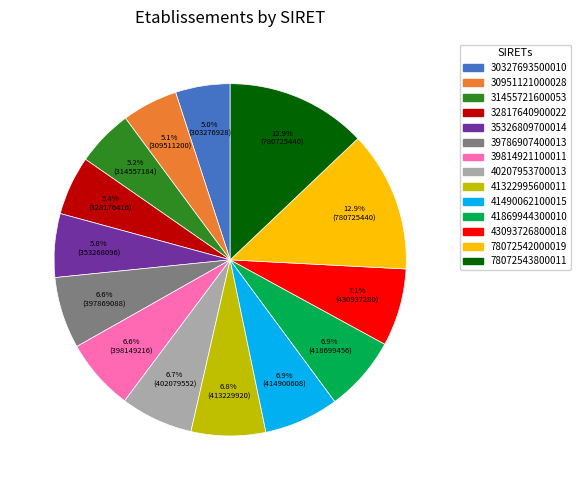

Combined, do 41322995600011 and 41490062100015 account for over 50%?

No